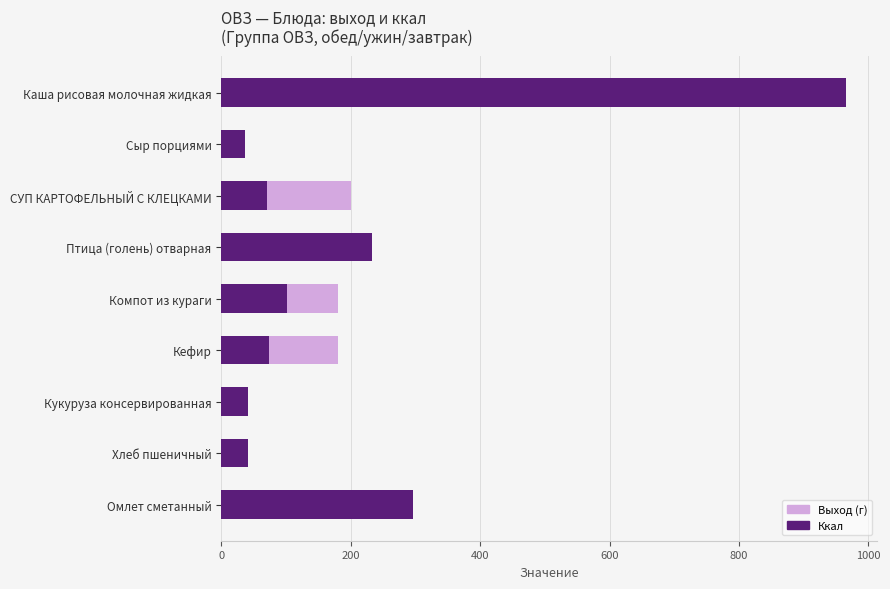

How many categories are shown in the chart?

9